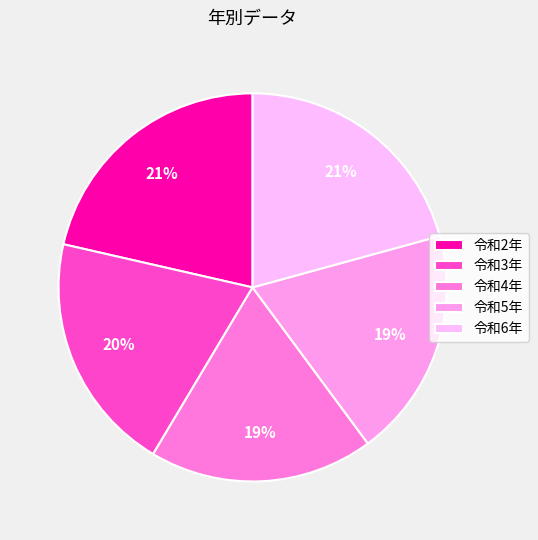

To the nearest percent, what is the average slice percentage?

20%